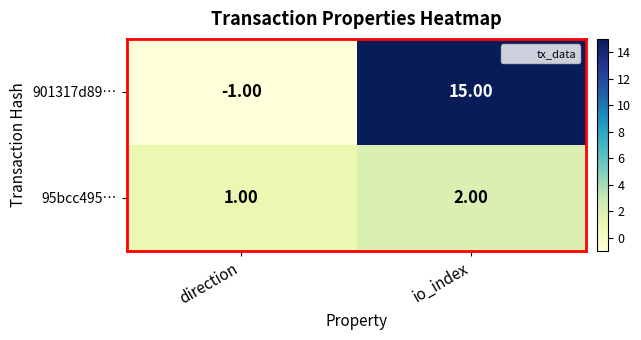

At which label is 901317d89… closest to 7?

direction